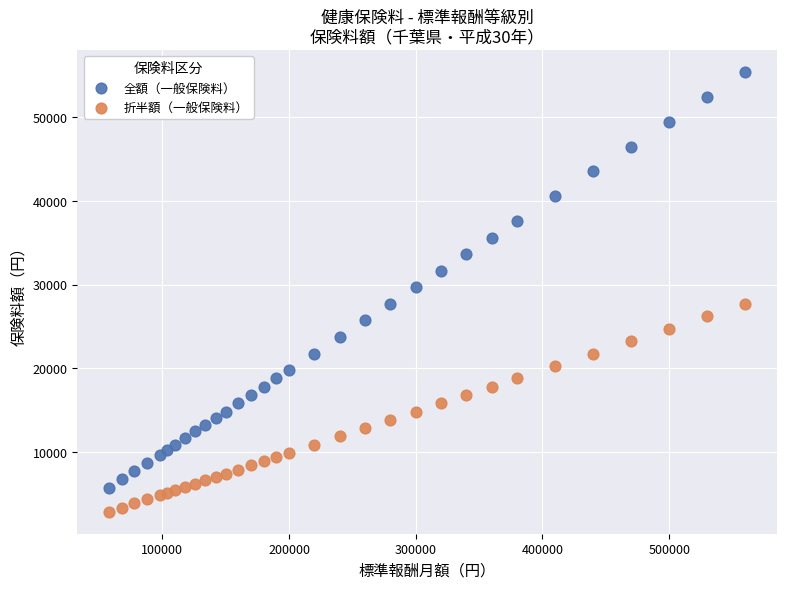

Which series contains the lowest Y value?

折半額（一般保険料）